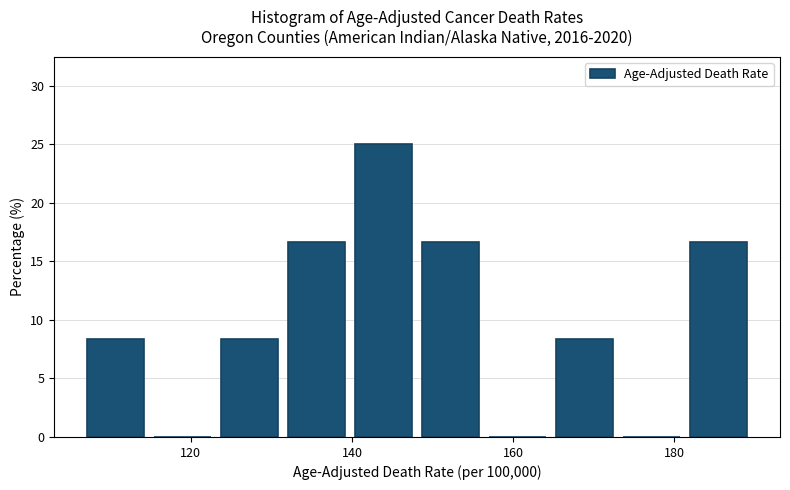

Reading left to right, list every bar in this chart as the range it spans on the x-axis followed by its height. Neither the bar edges nor the heights are printed on the chart, so give them approximately, as read against the axes.

108 to 116: 8.5
116 to 124: 0
124 to 132: 8.5
132 to 140: 16.5
140 to 148: 25.0
148 to 158: 16.5
158 to 166: 0
166 to 174: 8.5
174 to 182: 0
182 to 190: 16.5